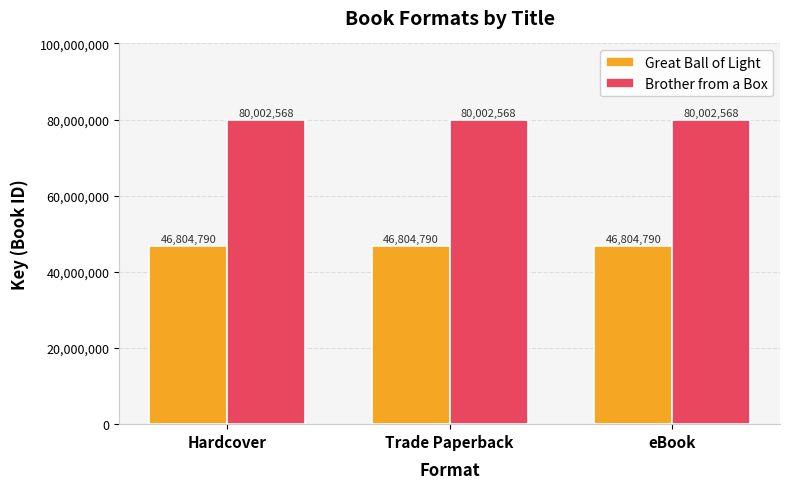

How many bars are there in each group?

2